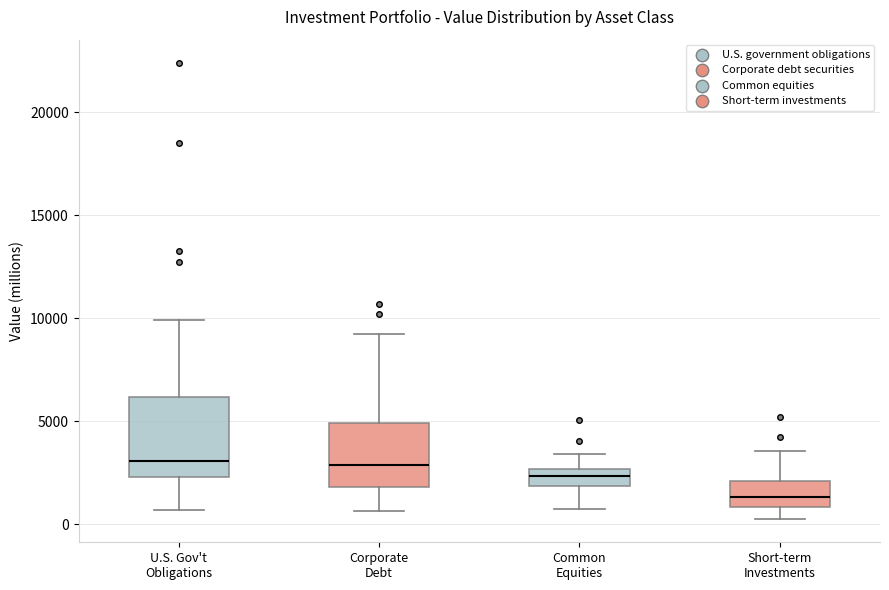

Comparing the boxes themselves (not the whiskers), which one is the tallest?

U.S. Gov't Obligations